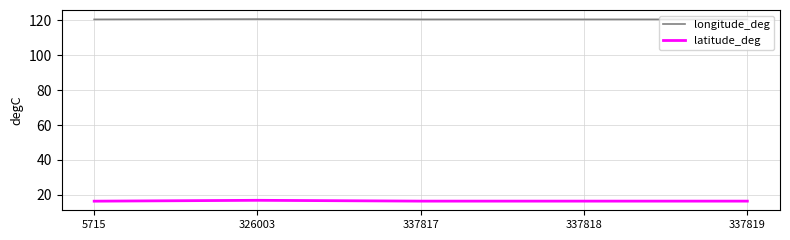

What is the spread (max minus min) of values at 337817?

104.2